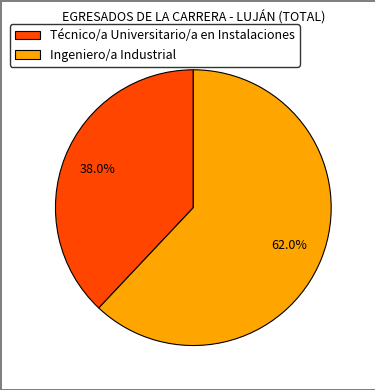

Approximately how many times larger is the value at Ingeniero/a Industrial compared to Técnico/a Universitario/a en Instalaciones?

1.6